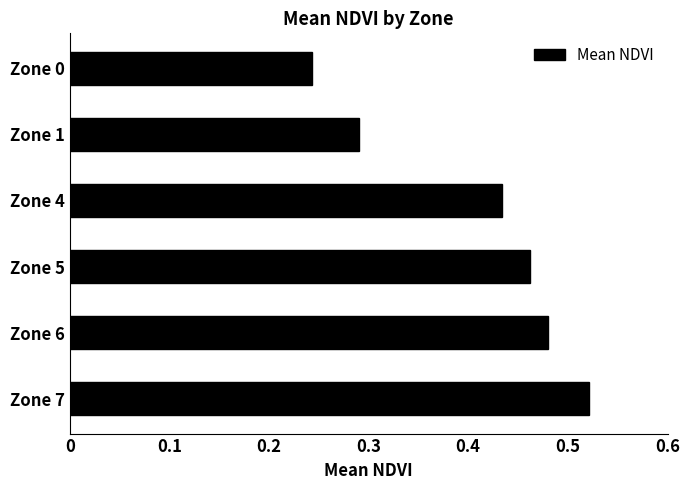

List the labels in order of value, smallest first.

Zone 0, Zone 1, Zone 4, Zone 5, Zone 6, Zone 7